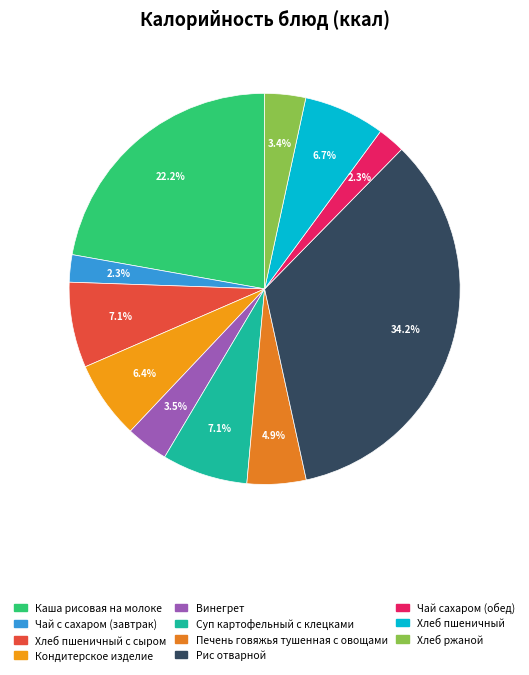

How many segments does this pie chart have?

11